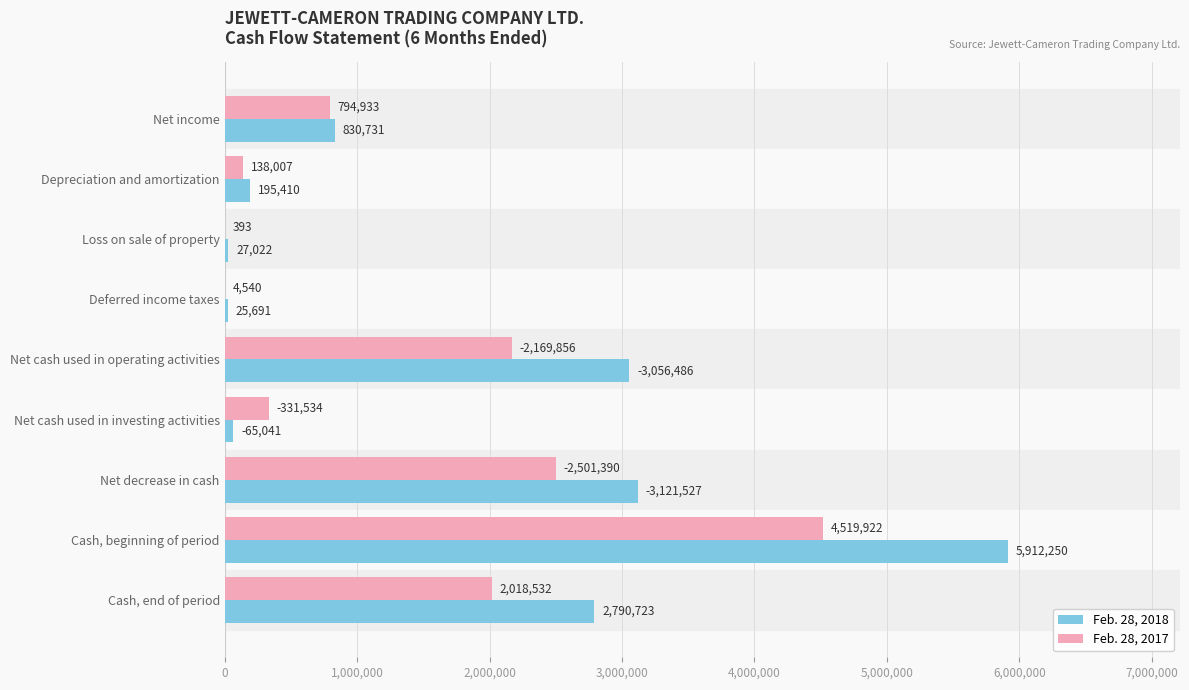

At which category is the sum across all series the highest?

Cash, beginning of period